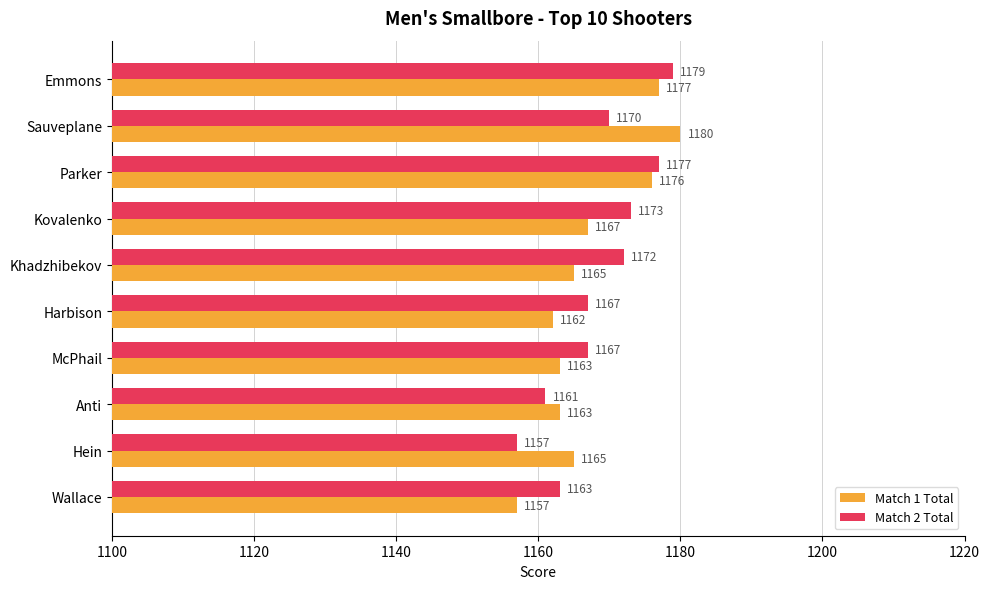

At which category does the chart reach its peak across all series?

Sauveplane